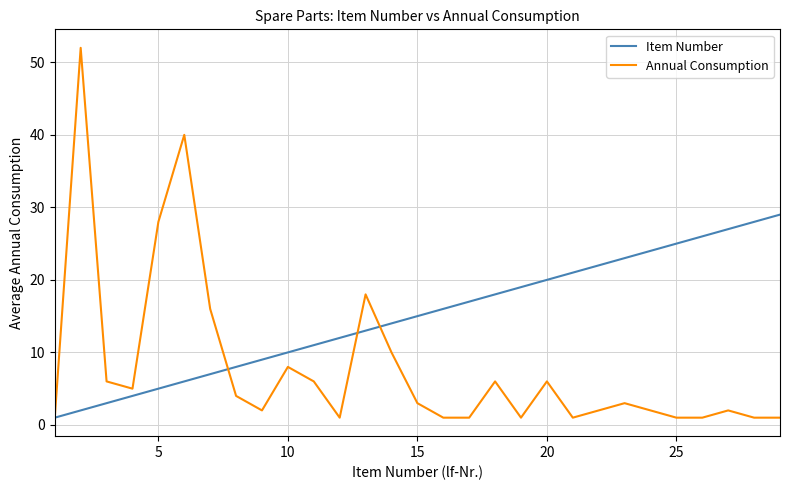

Which series has the widest spread of values?

Annual Consumption